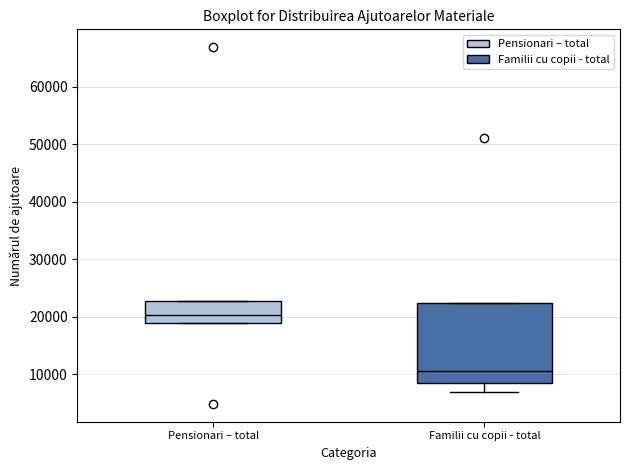

Comparing the boxes themselves (not the whiskers), which one is the tallest?

Familii cu copii - total